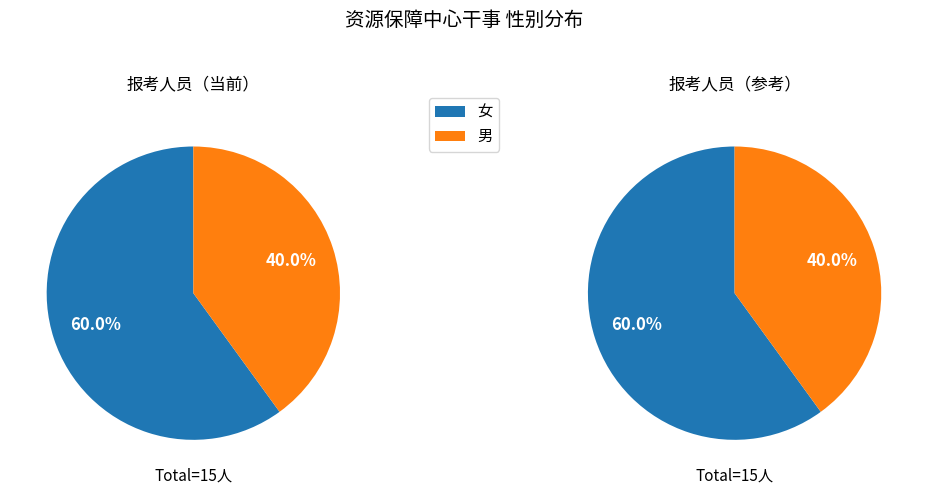

True or false: 男 accounts for 40% of the total.

True